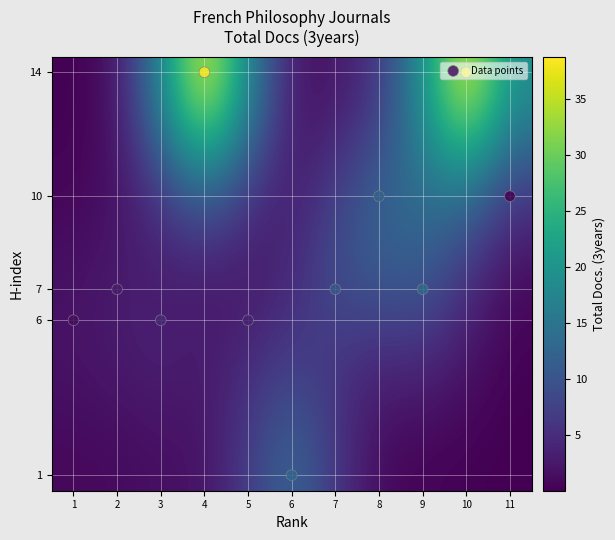

Which label corresponds to the smallest value in the chart?

11